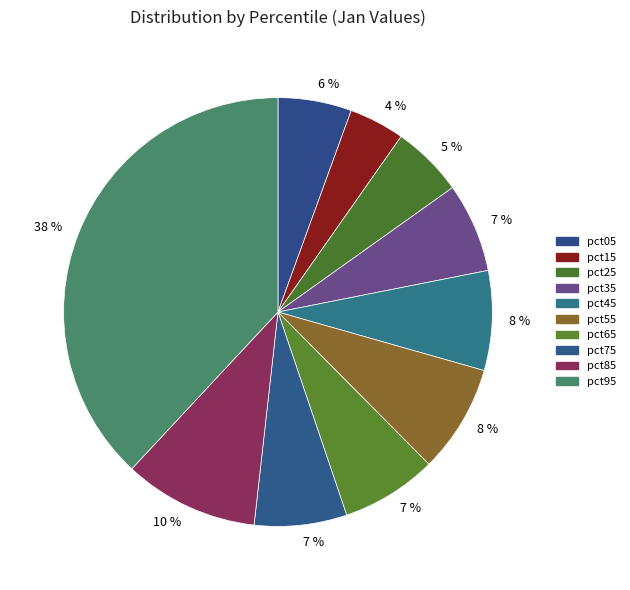

How many slices are in this pie chart?

10